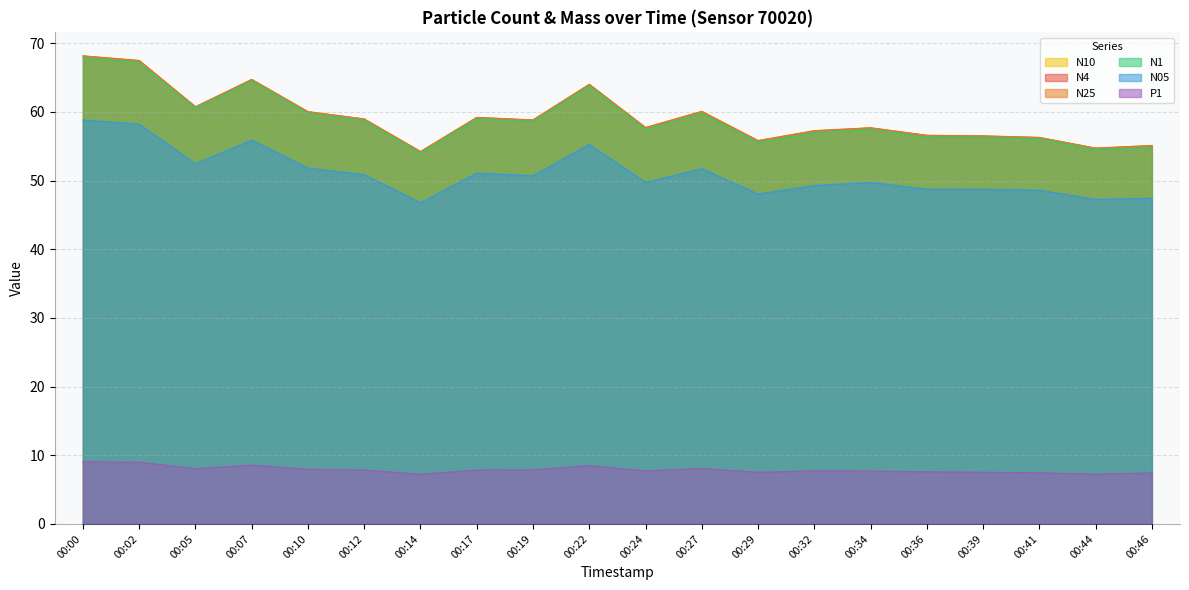

Which series has the largest range (max minus min)?

N25